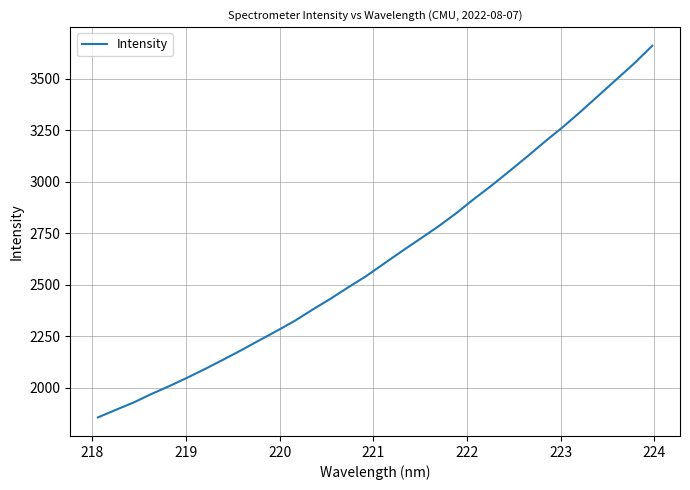

What is the maximum value shown in the chart?

3659.4